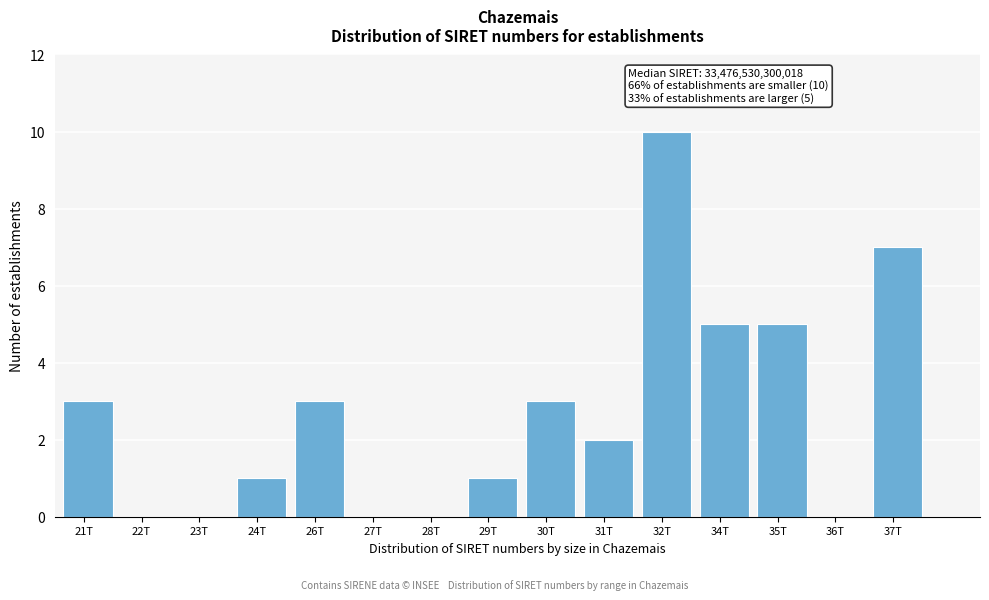

Reading left to right, extract all data points from this chart.

21T=3	22T=0	23T=0	24T=1	26T=3	27T=0	28T=0	29T=1	30T=3	31T=2	32T=10	34T=5	35T=5	36T=0	37T=7